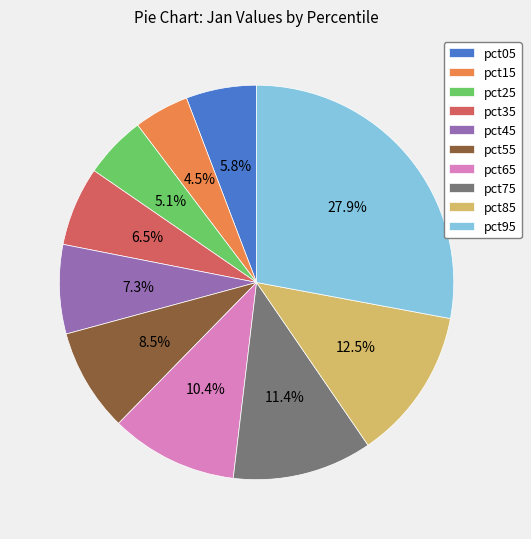

What percentage do pct65 and pct85 together represent?

22.9%